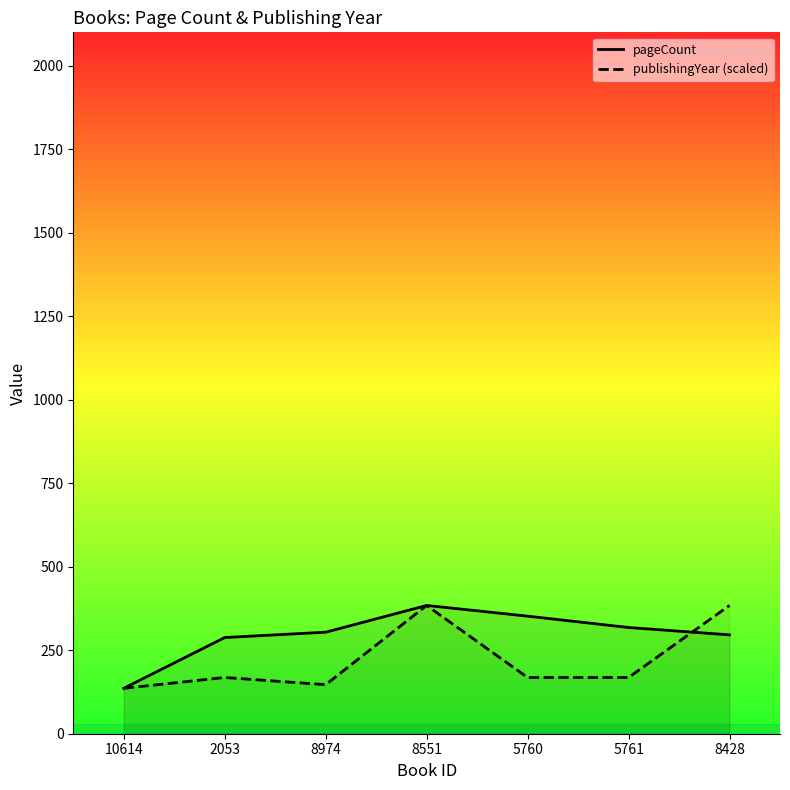

What are all the series names shown in the legend?

pageCount, publishingYear (scaled)